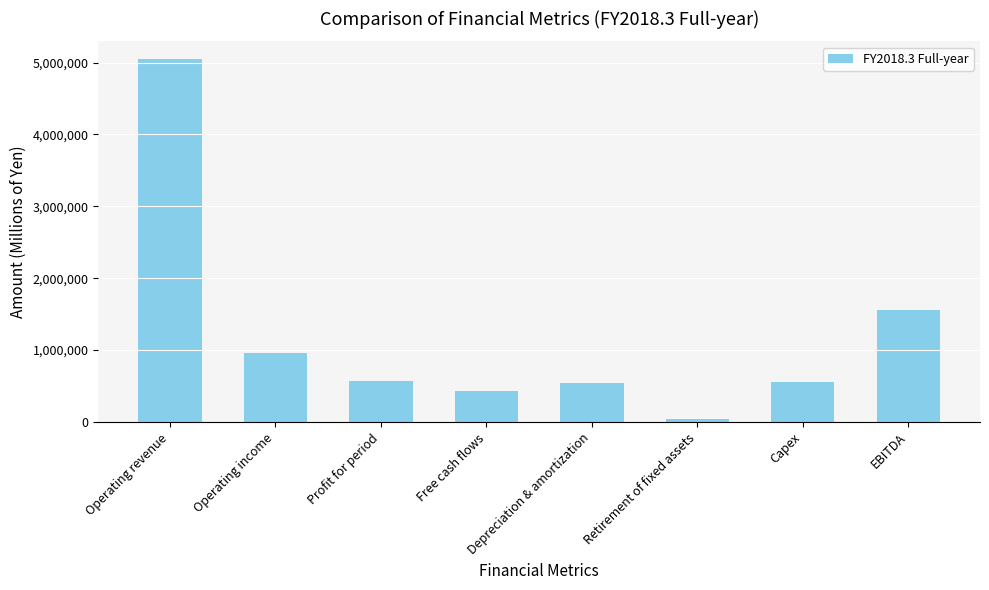

What is the difference between the second highest and minimum values?

1522470